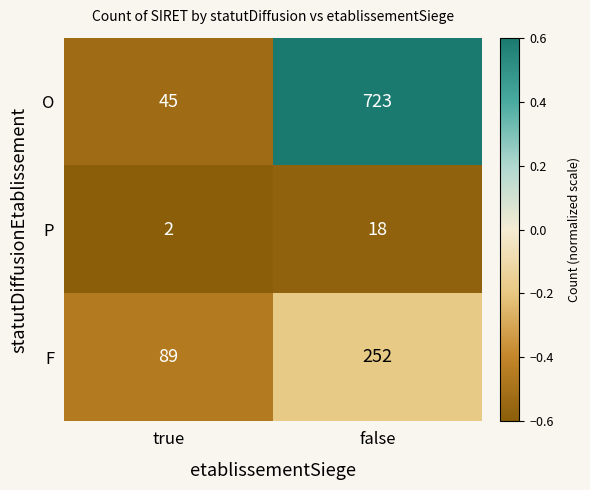

What is the difference between the maximum and minimum values in the O series?

678